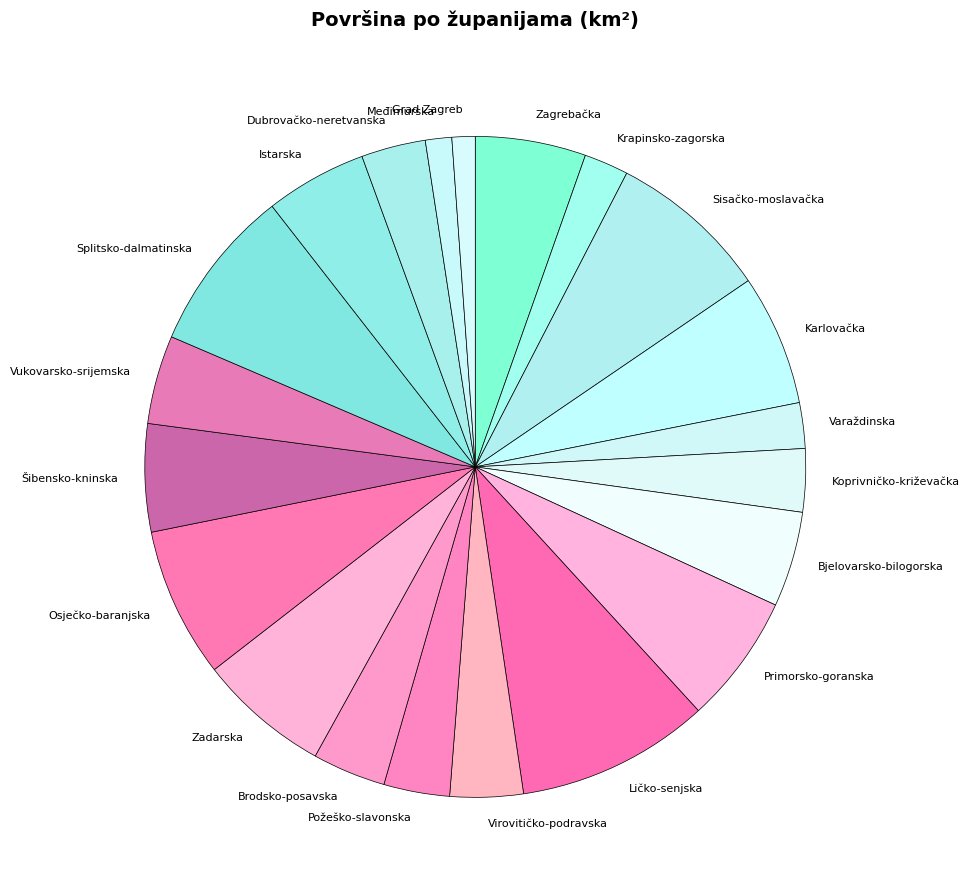

Is there a majority slice in this chart?

No